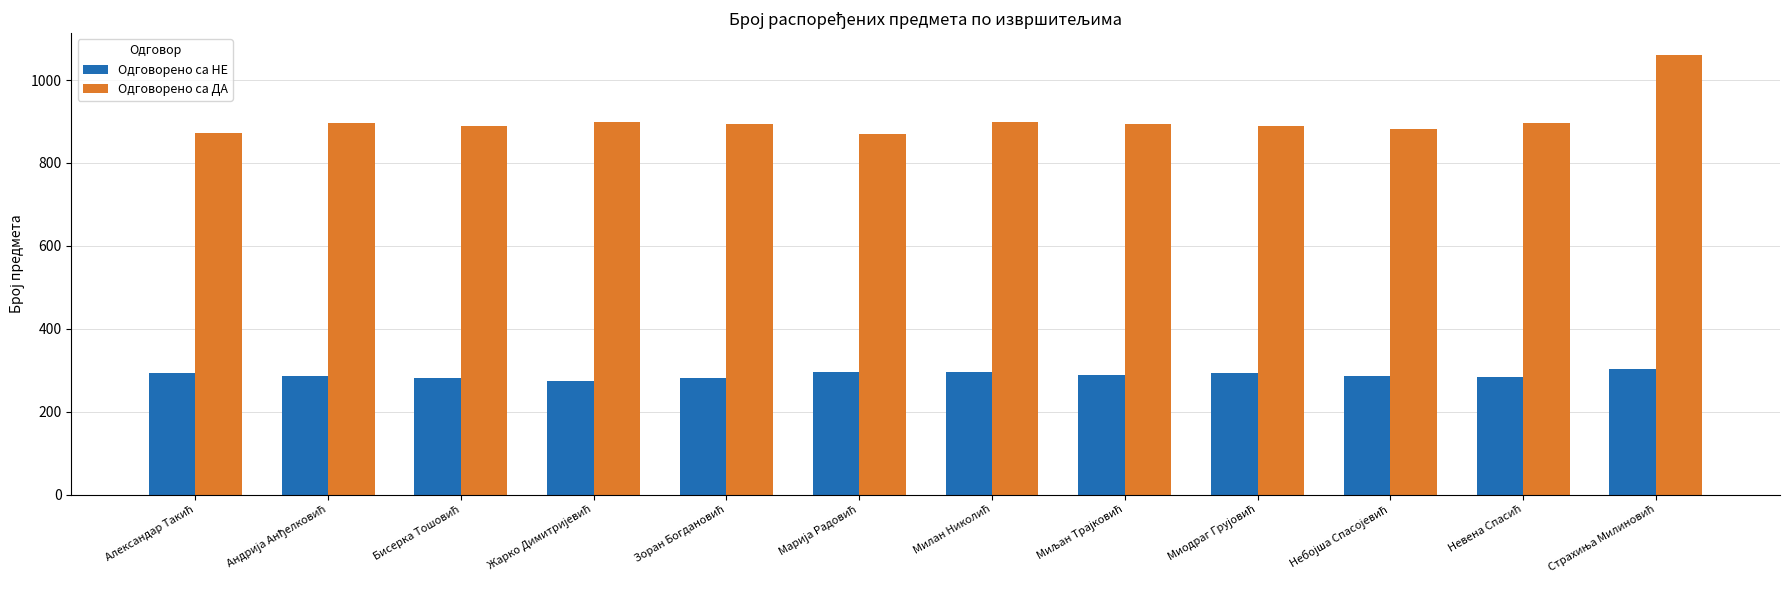

What is the maximum value shown in the chart?

1060